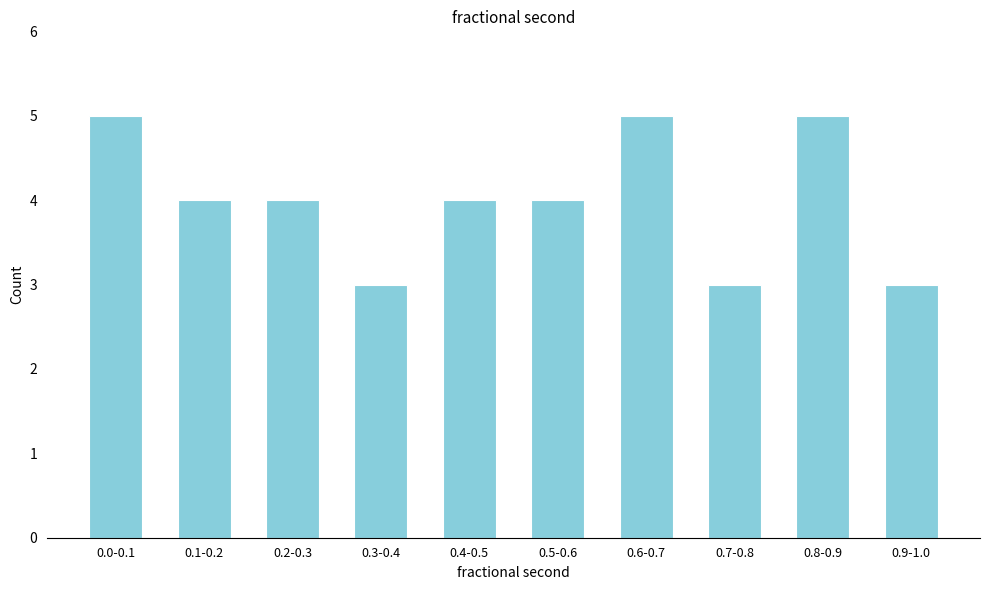

Reading left to right, transcribe all the data shown in this chart.

0.0-0.1=5	0.1-0.2=4	0.2-0.3=4	0.3-0.4=3	0.4-0.5=4	0.5-0.6=4	0.6-0.7=5	0.7-0.8=3	0.8-0.9=5	0.9-1.0=3